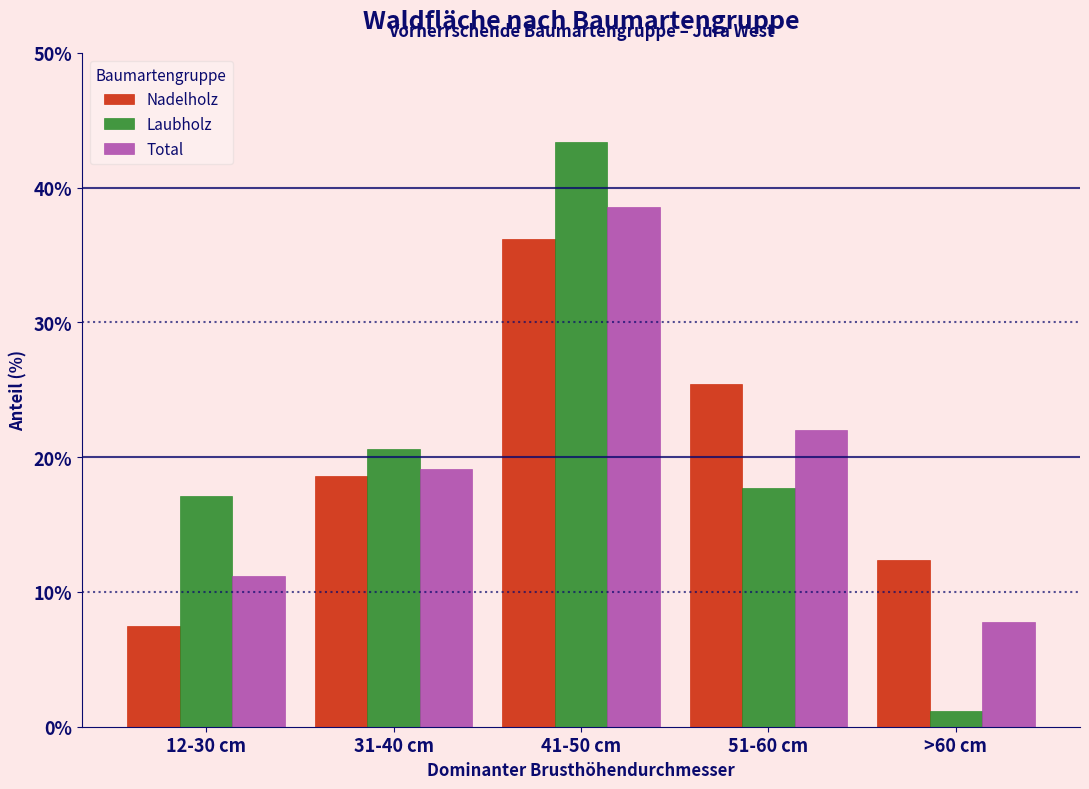

Reading left to right, what are all the values shown in this chart?

Nadelholz: 12-30 cm=7.5	31-40 cm=18.6	41-50 cm=36.2	51-60 cm=25.4	>60 cm=12.4
Laubholz: 12-30 cm=17.1	31-40 cm=20.6	41-50 cm=43.4	51-60 cm=17.7	>60 cm=1.2
Total: 12-30 cm=11.2	31-40 cm=19.1	41-50 cm=38.6	51-60 cm=22.0	>60 cm=7.8